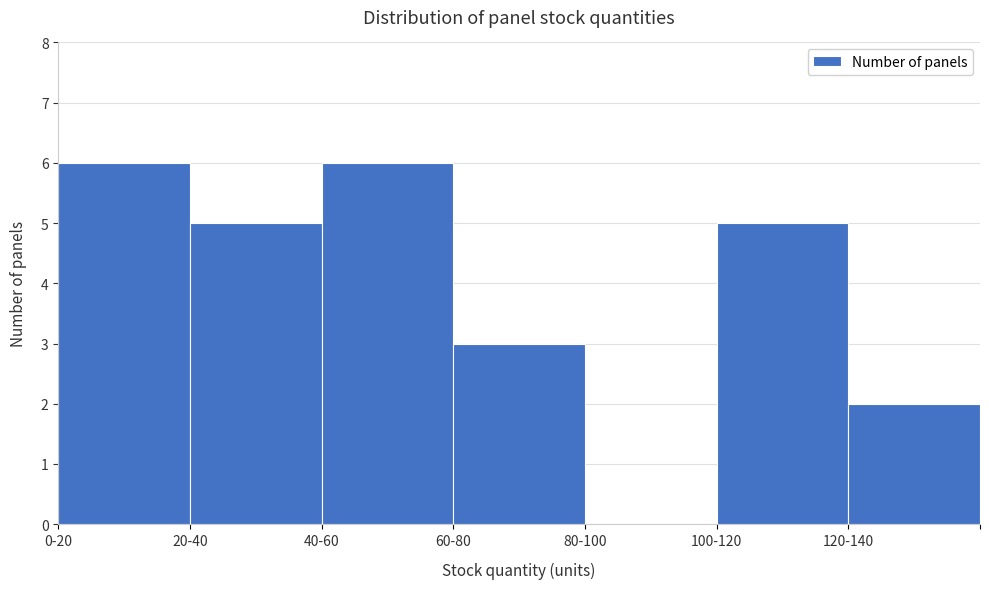

Reading left to right, transcribe all the data shown in this chart.

0-20=6	20-40=5	40-60=6	60-80=3	80-100=0	100-120=5	120-140=2